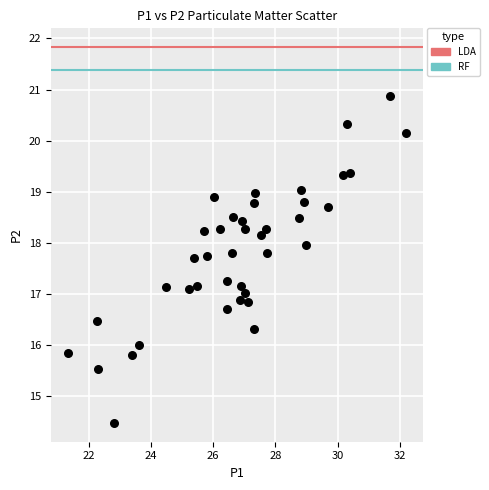

What is the range of Y values (max minus min)?

6.4